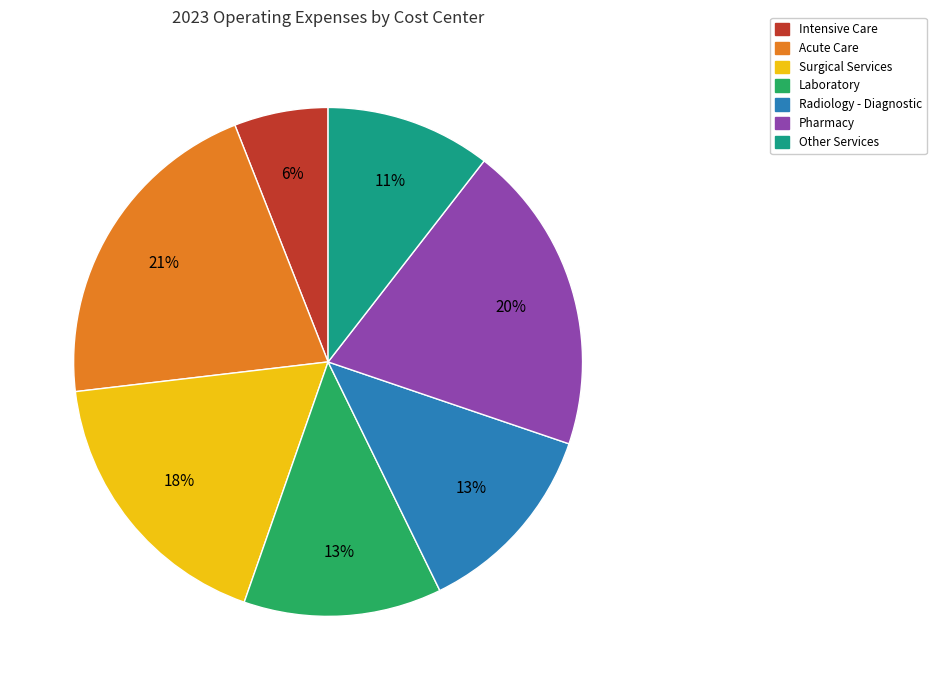

The Surgical Services slice represents 18% of the pie. True or false?

True